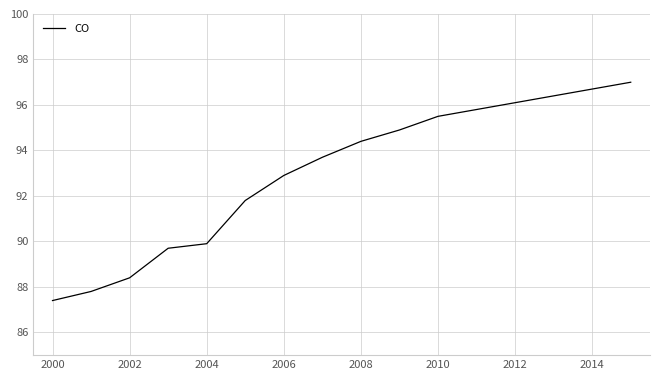

What is the maximum value shown in the chart?

97.0